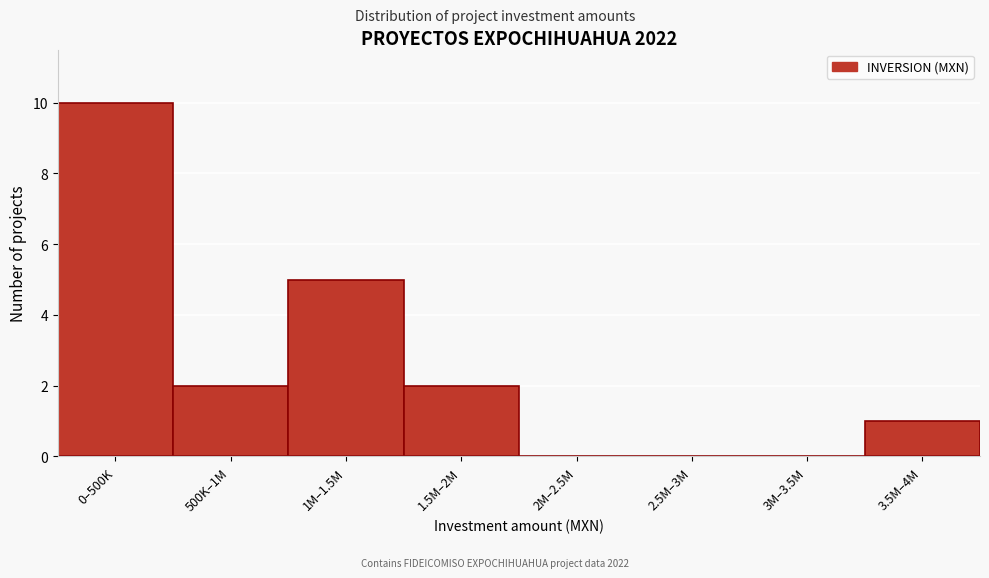

Reading left to right, extract all data points from this chart.

0–500K=10	500K–1M=2	1M–1.5M=5	1.5M–2M=2	2M–2.5M=0	2.5M–3M=0	3M–3.5M=0	3.5M–4M=1